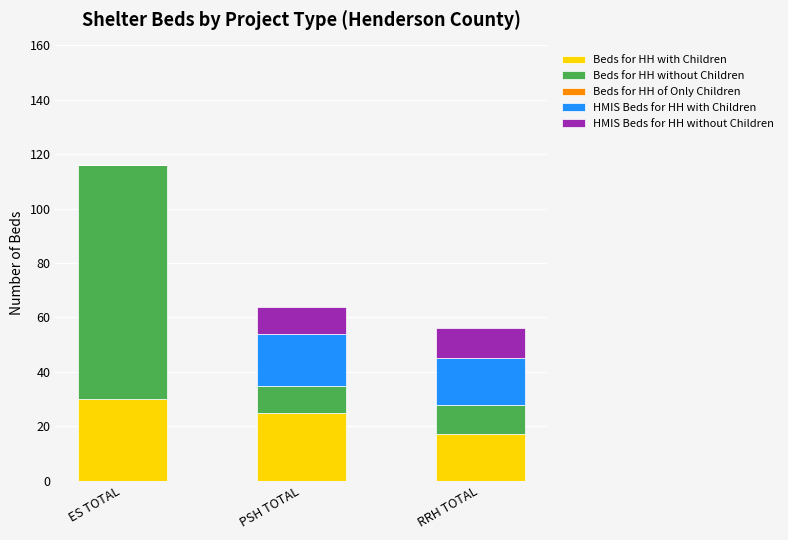

At which category is the sum across all series the highest?

ES TOTAL